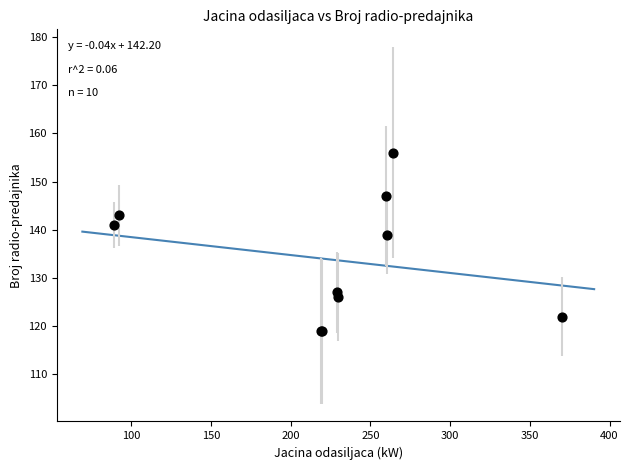

What Y value in the scatter plot is closest to 137?

139